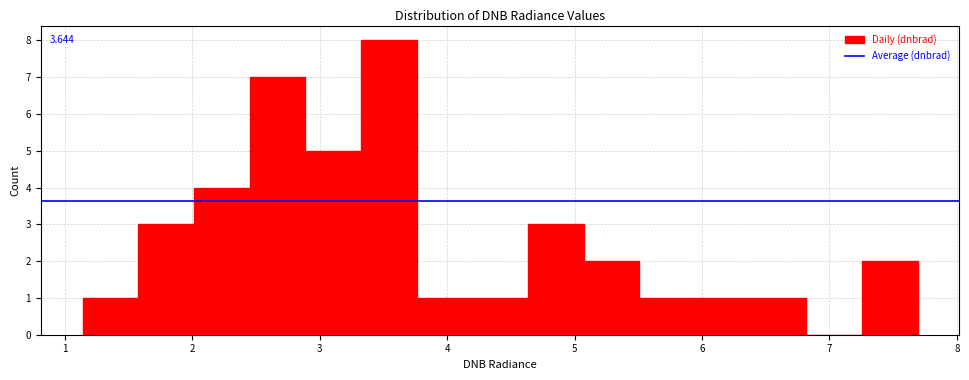

Which range on the x-axis has the tallest bar?

3.3 to 3.8